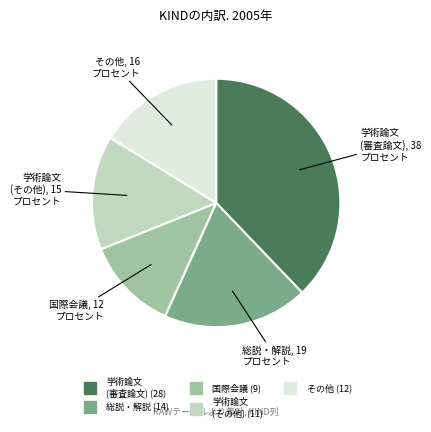

Is there a majority slice in this chart?

No